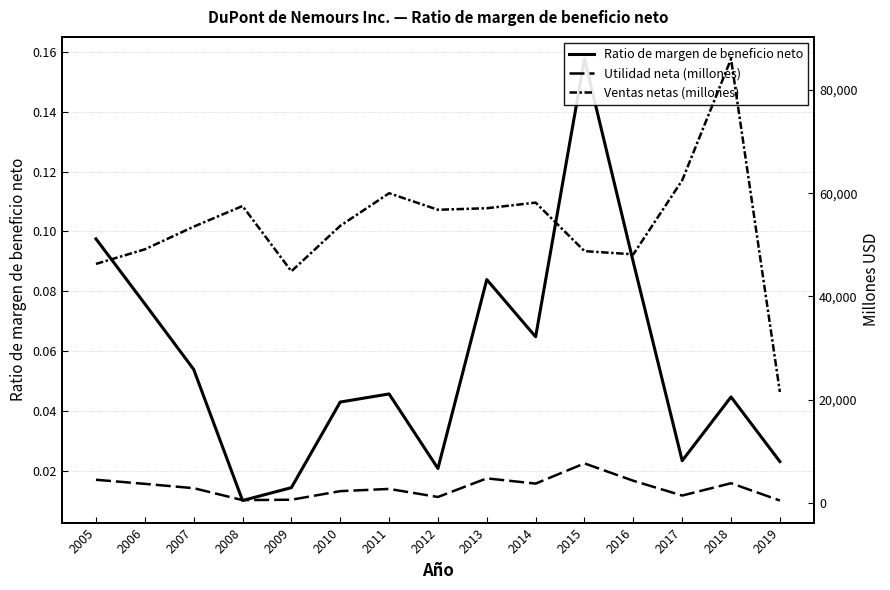

Is it true that Utilidad neta (millones) equals 332.5 at 2009?

False